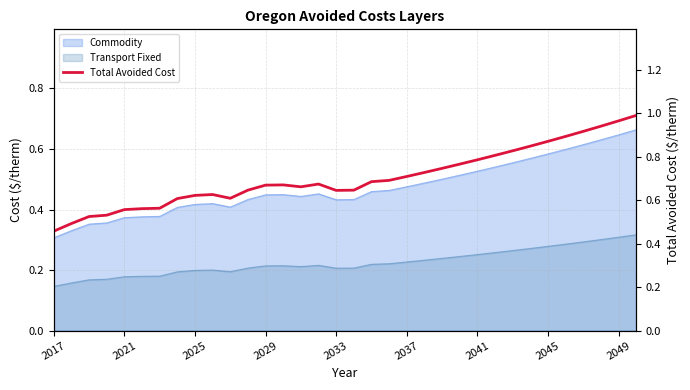

What is the value of the 18th point from the left?

0.6